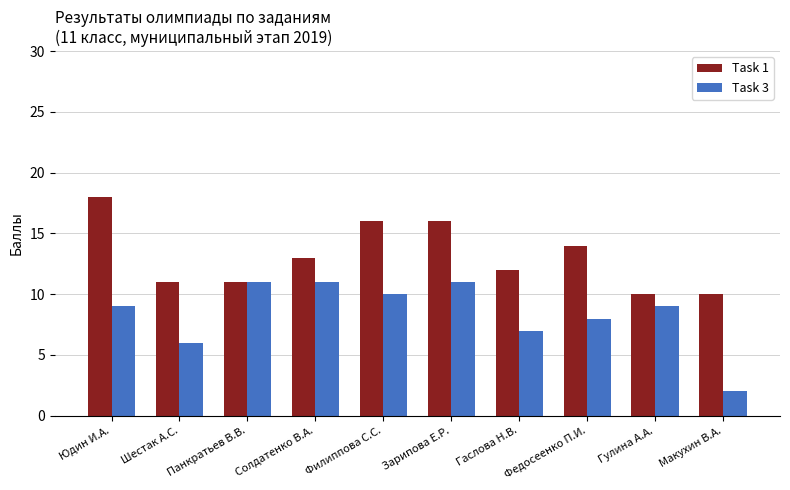

How many categories are shown in the chart?

10